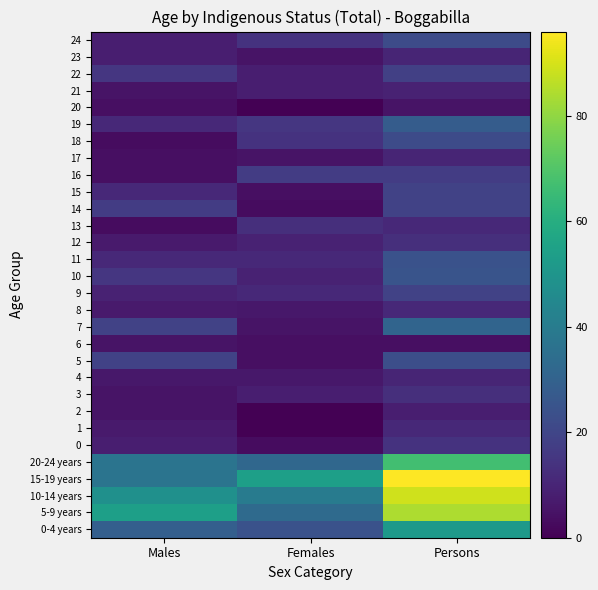

Reading left to right, transcribe all the data shown in this chart.

0-4 years: Males=29	Females=24	Persons=52
5-9 years: Males=54	Females=33	Persons=84
10-14 years: Males=48	Females=40	Persons=89
15-19 years: Males=37	Females=54	Persons=96
20-24 years: Males=37	Females=32	Persons=67
0: Males=8	Females=3	Persons=14
1: Males=7	Females=0	Persons=11
2: Males=5	Females=0	Persons=8
3: Males=5	Females=8	Persons=13
4: Males=6	Females=6	Persons=10
5: Males=19	Females=4	Persons=23
6: Males=5	Females=4	Persons=4
7: Males=19	Females=5	Persons=31
8: Males=7	Females=6	Persons=11
9: Males=9	Females=11	Persons=19
10: Males=15	Females=9	Persons=25
11: Males=11	Females=11	Persons=24
12: Males=7	Females=9	Persons=13
13: Males=3	Females=13	Persons=11
14: Males=17	Females=3	Persons=19
15: Males=11	Females=4	Persons=19
16: Males=4	Females=17	Persons=17
17: Males=4	Females=5	Persons=10
18: Males=3	Females=14	Persons=22
19: Males=11	Females=15	Persons=28
20: Males=4	Females=0	Persons=5
21: Males=5	Females=8	Persons=9
22: Males=15	Females=8	Persons=18
23: Males=8	Females=5	Persons=10
24: Males=8	Females=14	Persons=22